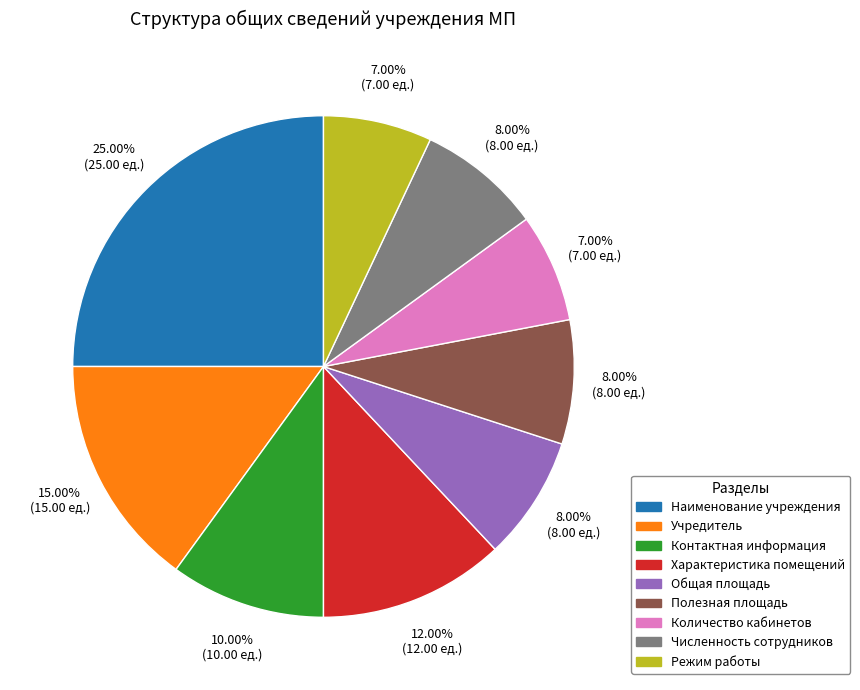

To the nearest percent, what is the difference between the largest and smallest slice percentages?

18%